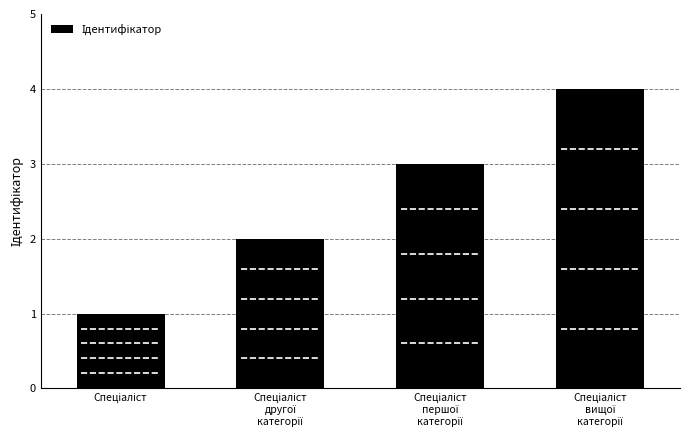

What is the smallest value displayed?

1